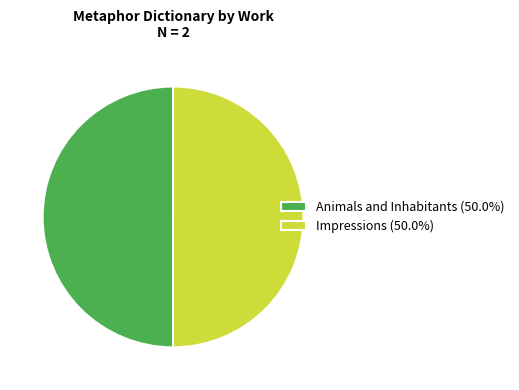

Is the sum of Animals and Inhabitants (50.0%) and Impressions (50.0%) greater than half?

Yes